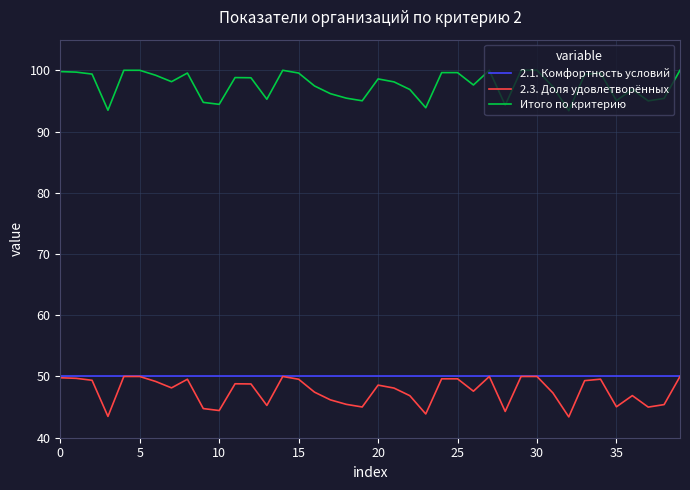

True or false: 2.1. Комфортность условий and Итого по критерию cross at least once.

False